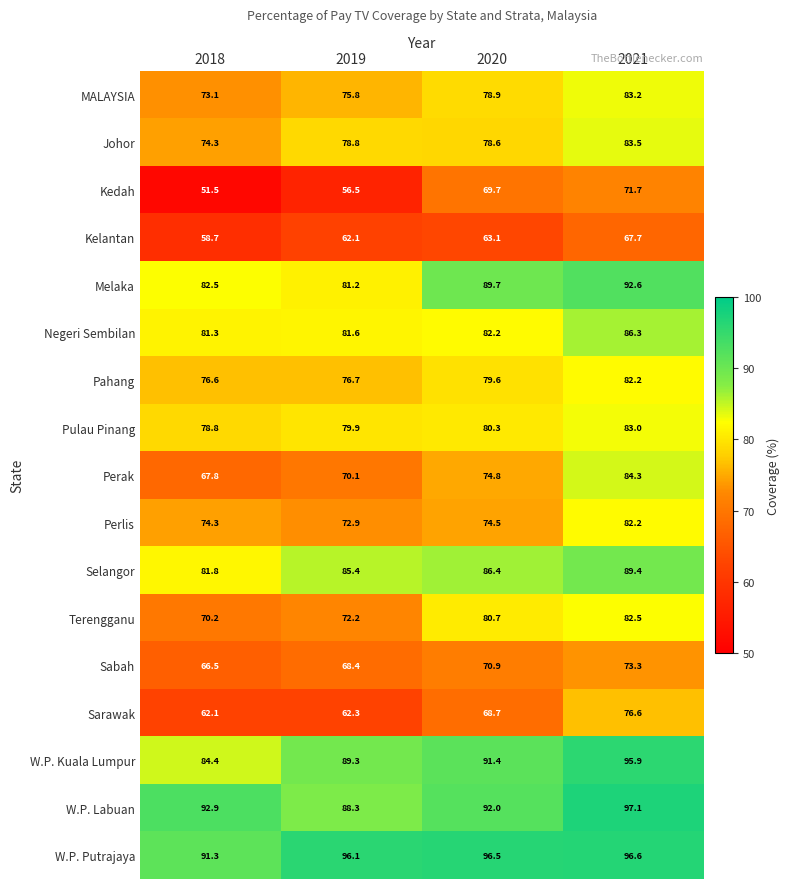

What is the average value of the Johor series?

78.8